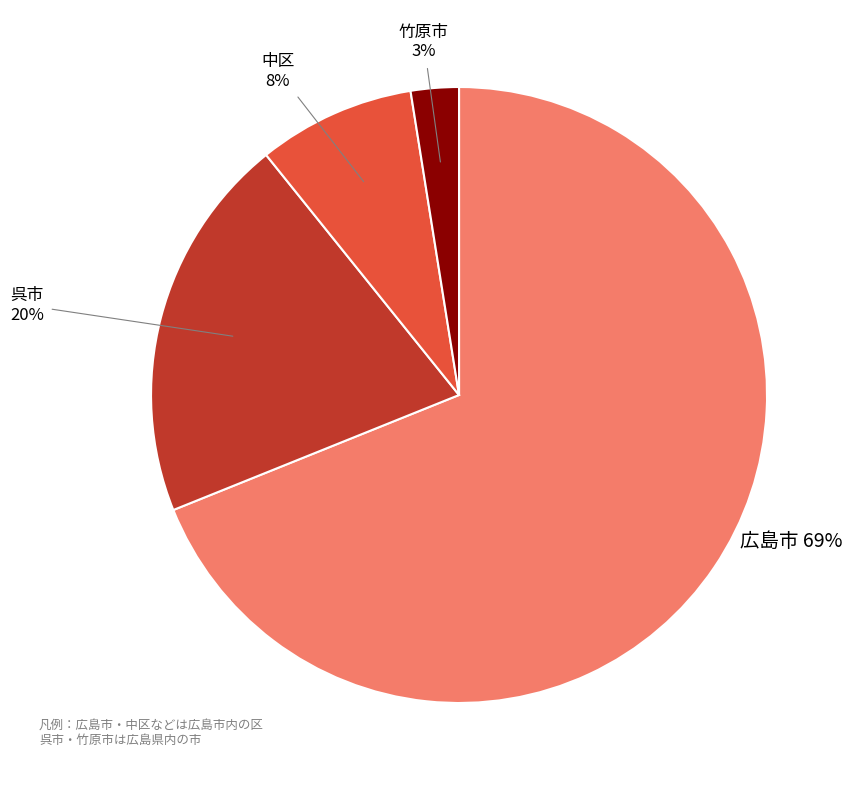

The 中区 slice represents 8% of the pie. True or false?

True